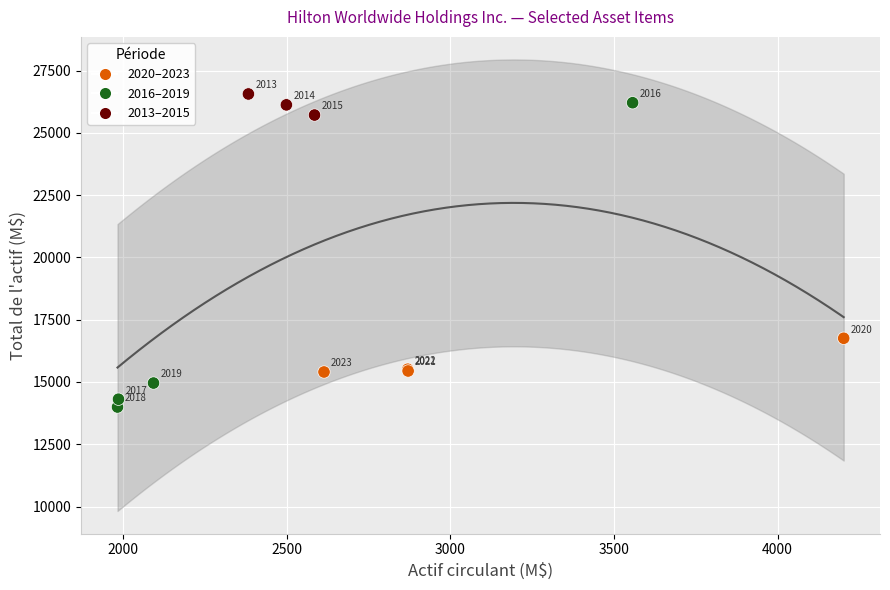

What Y value in the scatter plot is closest to 20278?

16755